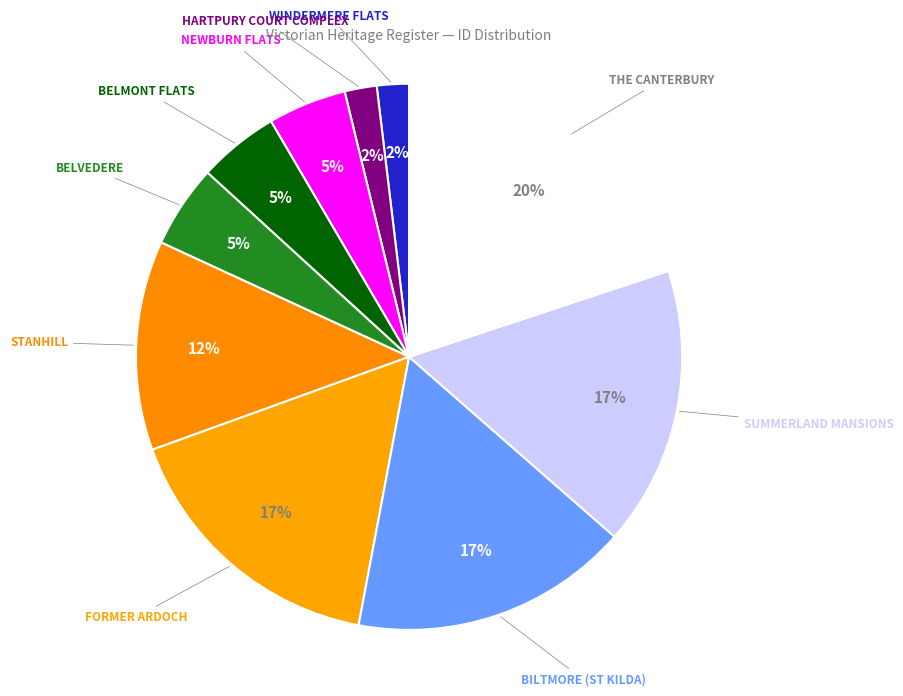

How many segments does this pie chart have?

10